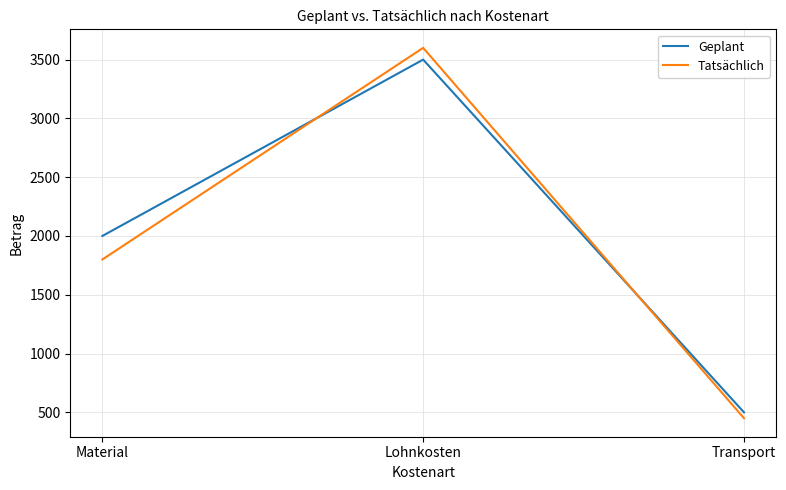

True or false: Tatsächlich has a value of 3600 at Lohnkosten.

True